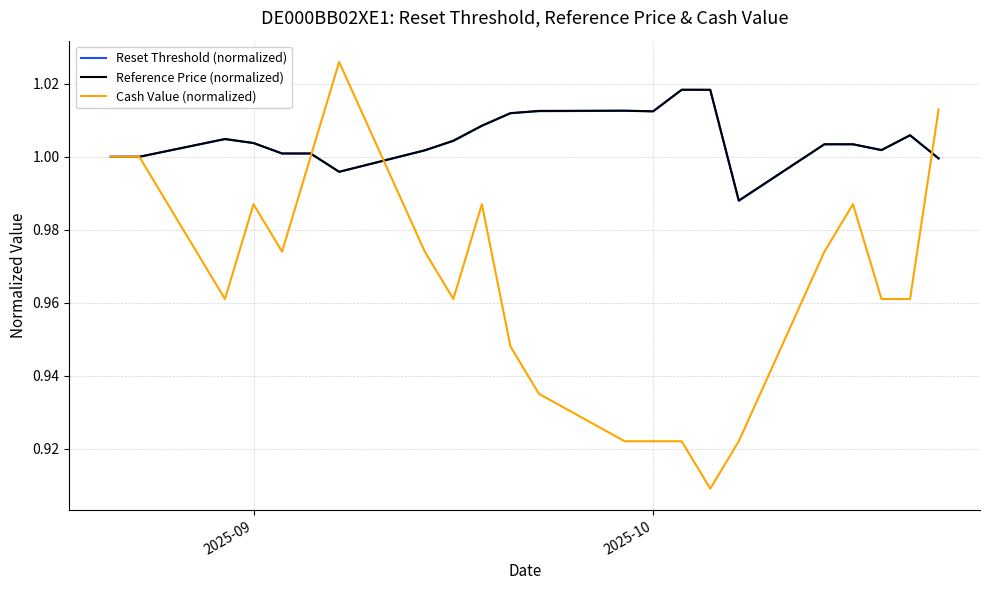

Which series has the largest range (max minus min)?

Cash Value (normalized)